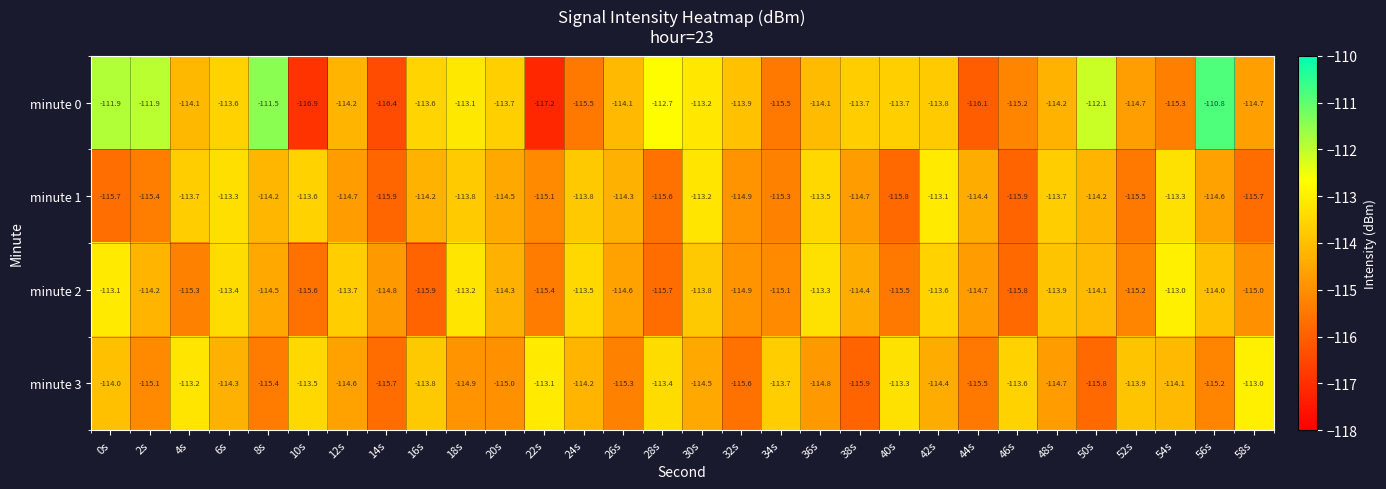

Between 10s and 14s, which series saw the biggest shift?

minute 1